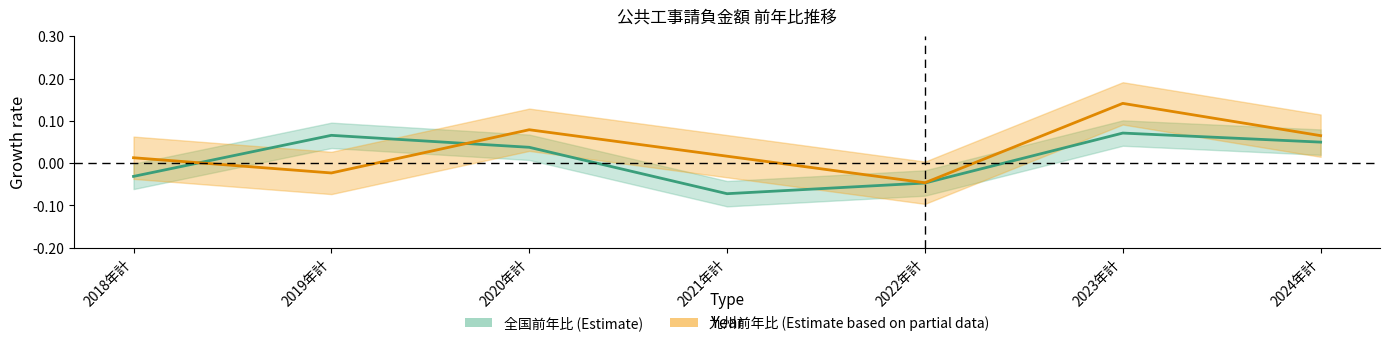

True or false: 九州前年比 has a value of 0.1 at 2020年計.

True